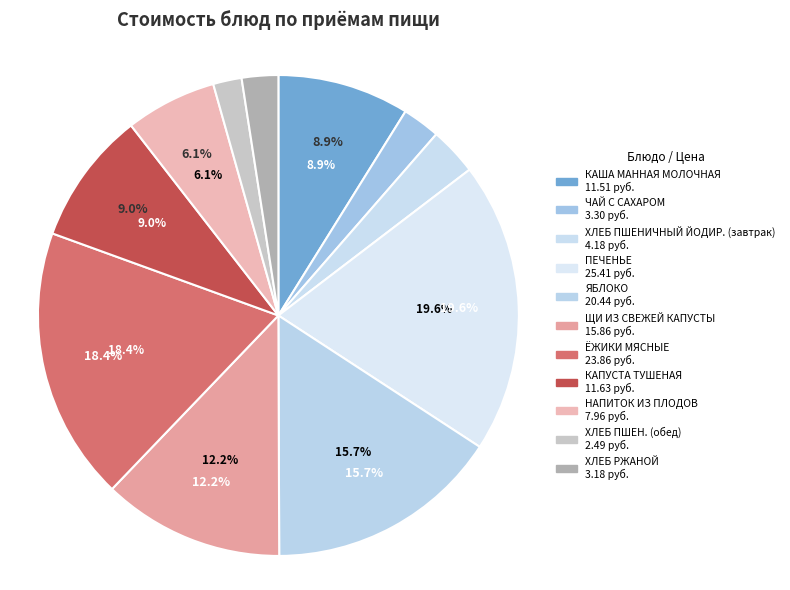

Which has a higher value, ЧАЙ С САХАРОМ or КАША МАННАЯ МОЛОЧНАЯ?

КАША МАННАЯ МОЛОЧНАЯ